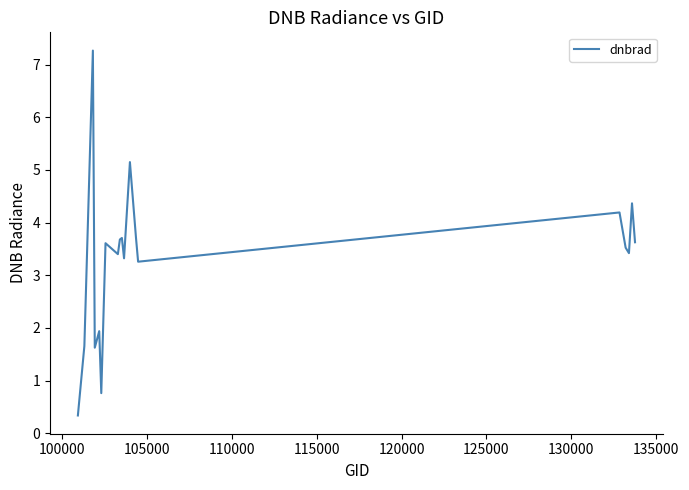

What is the difference between the maximum and minimum values?

6.9